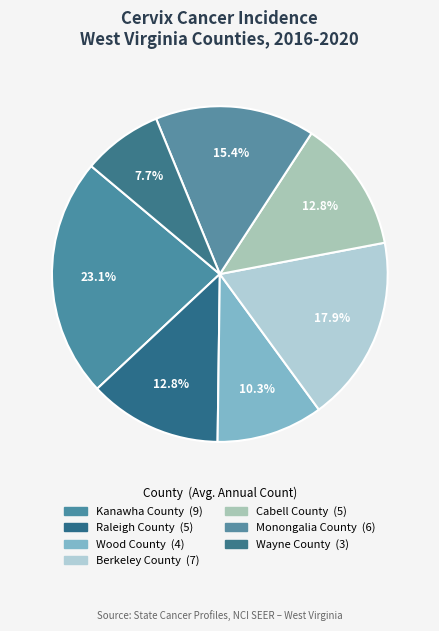

What portion of the pie excludes Raleigh County?

87.2%